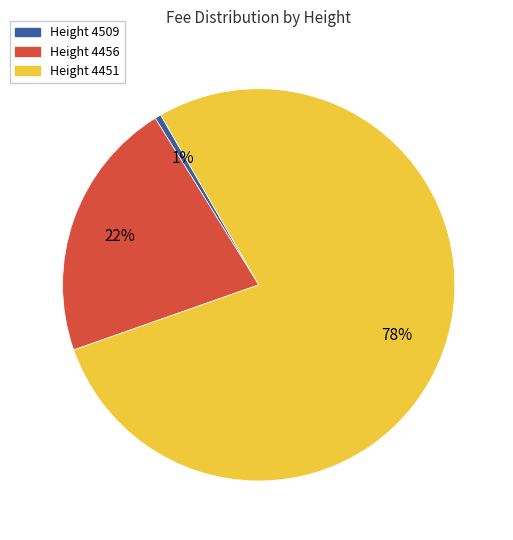

To the nearest percent, what is the average slice percentage?

33%